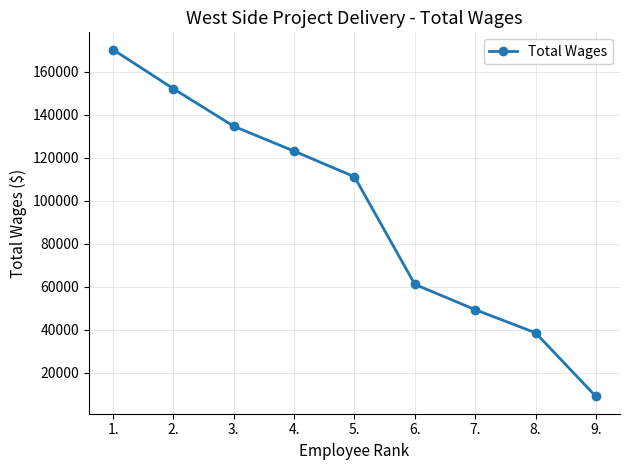

What is the ratio of the value at 5. to the value at 4.?

0.9